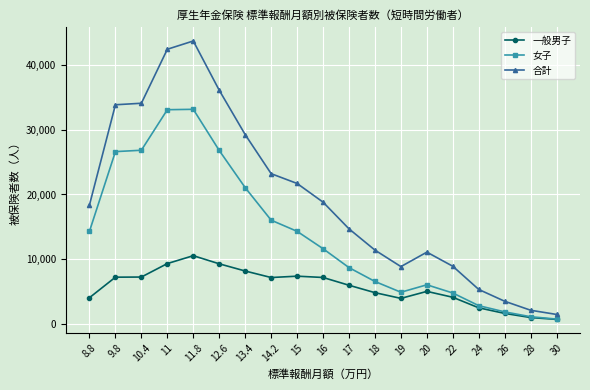

The value of 合計 at 10.4 is 52887. True or false?

False